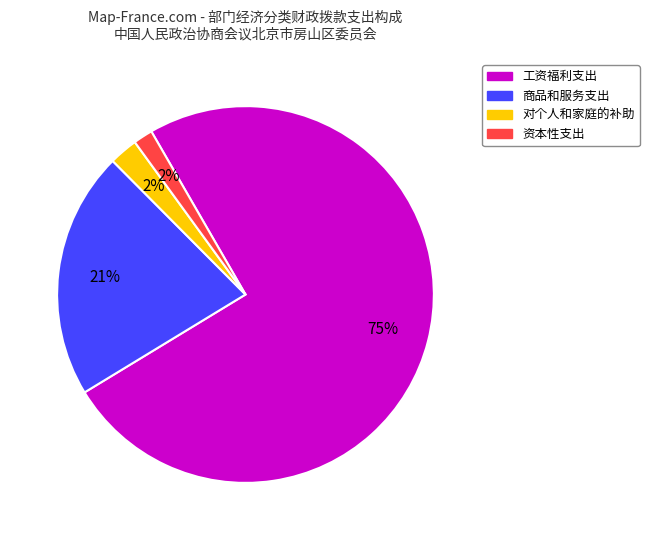

Does any single category account for the majority?

Yes